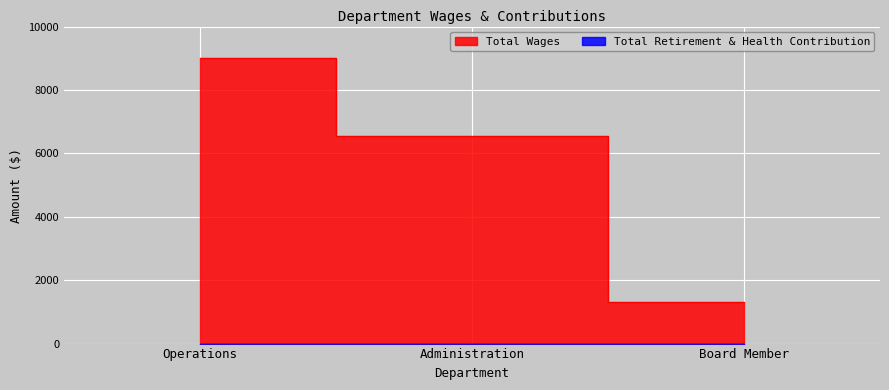

Reading left to right, what are all the values shown in this chart?

9000	6555	1327